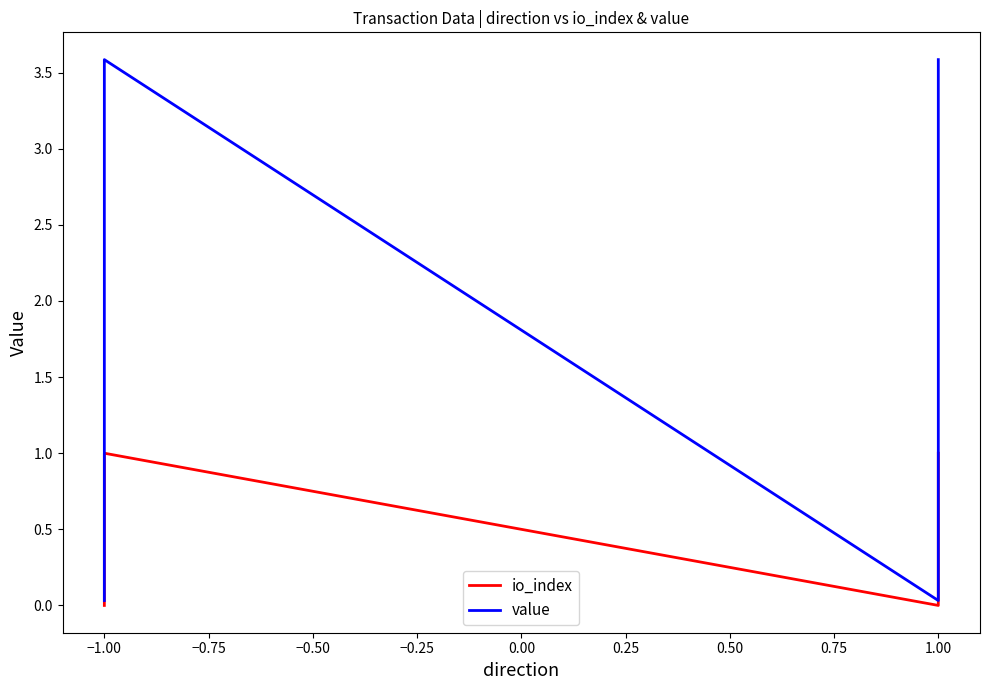

Which series has the widest spread of values?

value